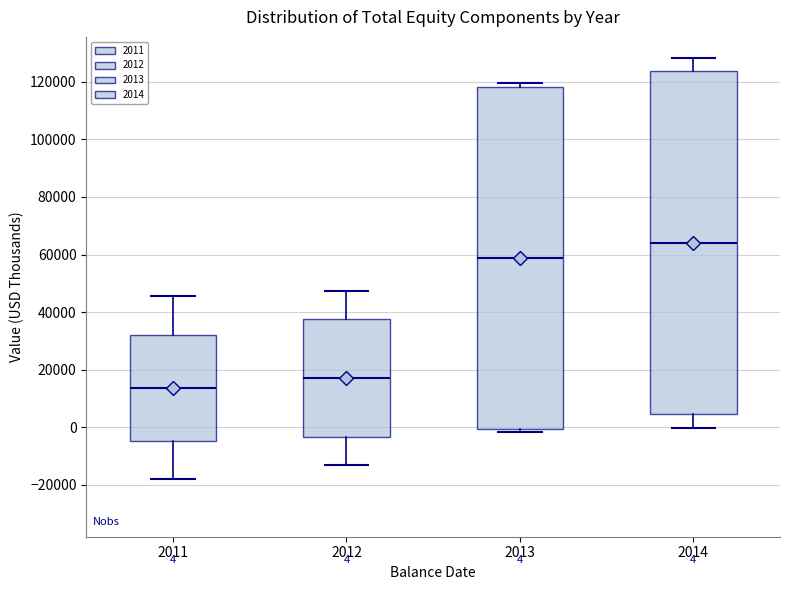

Which box has the highest median line?

2014